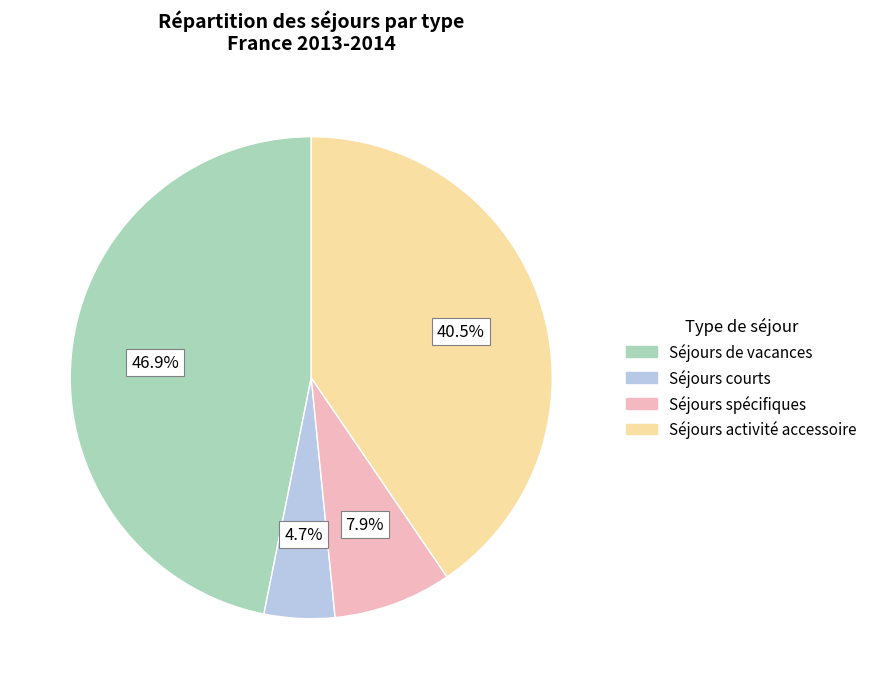

Combined, what portion of the pie is Séjours spécifiques and Séjours activité accessoire?

48.4%